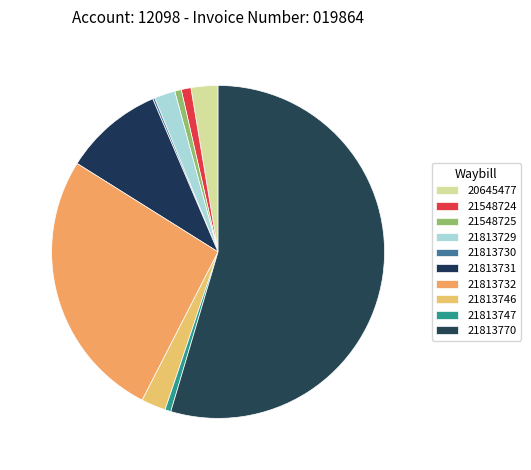

True or false: 21548725 accounts for 6% of the total.

False